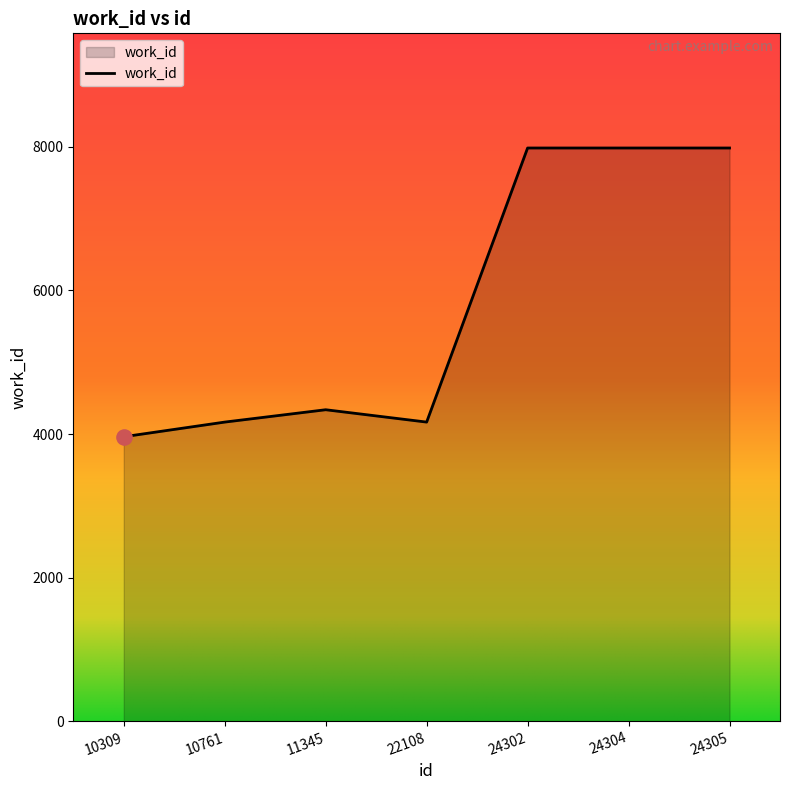

What is the change in value from 22108 to 24304?

+3817